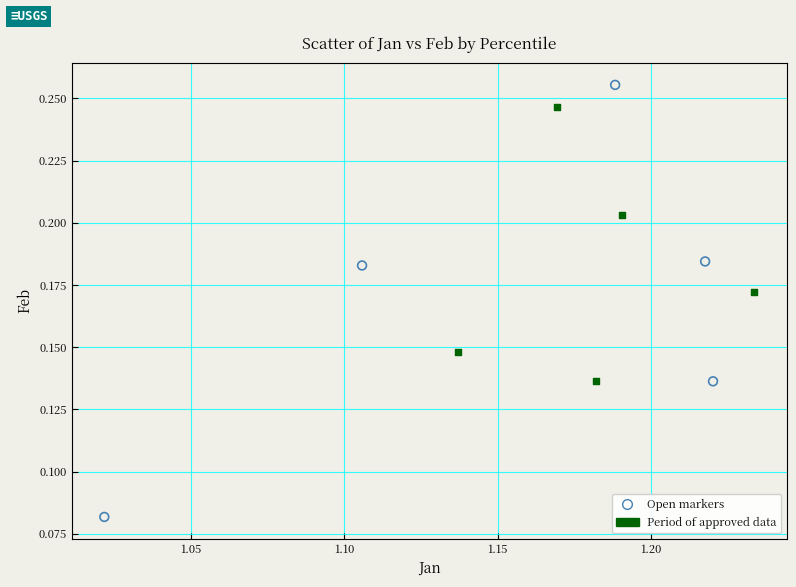

Which series has the largest Y range (max minus min)?

Open markers